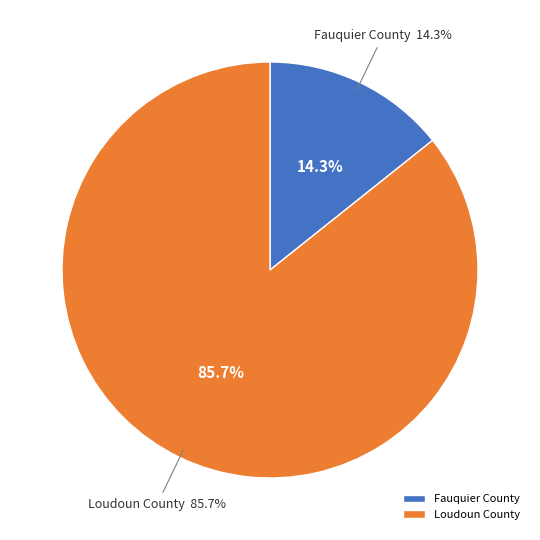

Approximately how many times larger is the value at Loudoun County compared to Fauquier County?

6.0